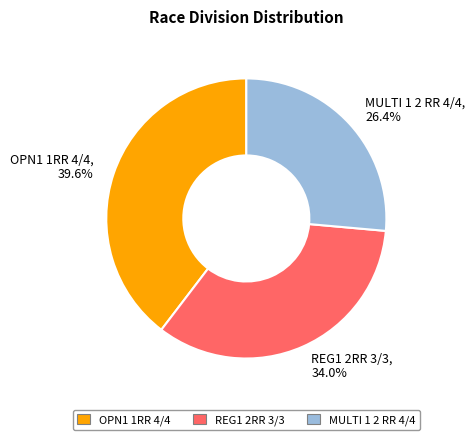

Does any single category account for the majority?

No